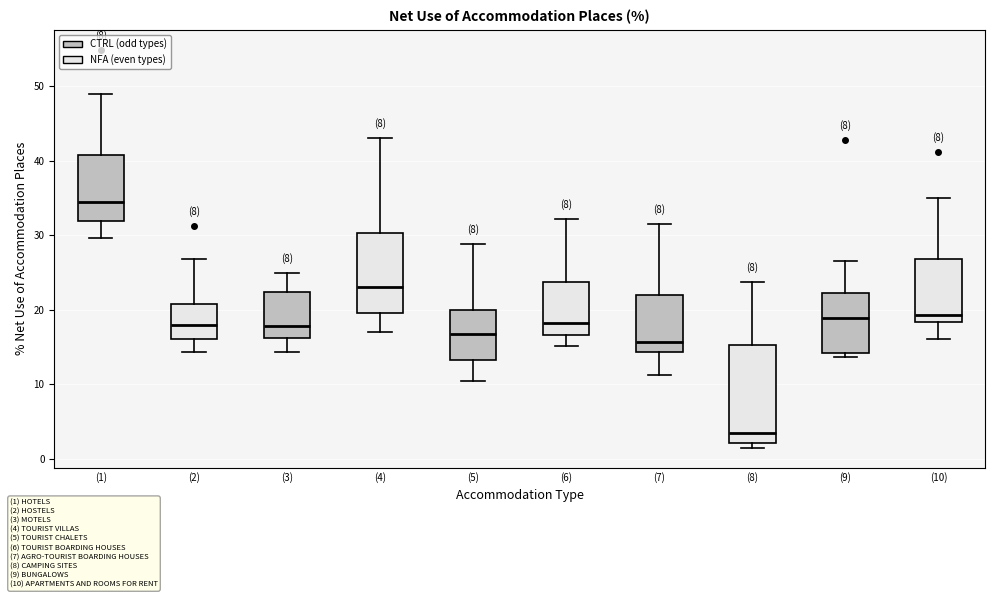

Reading left to right, transcribe this box plot: for each box, give where its median line is, the range the box spans, and where its two whiskers end, as read against the y-axis. The values are not printed on the chart, so give them approximately, as read against the axis.

(1): median 34, box 32 to 41, whiskers 30 to 49
(2): median 18, box 16 to 21, whiskers 14 to 27
(3): median 18, box 16 to 22, whiskers 14 to 25
(4): median 23, box 20 to 30, whiskers 17 to 43
(5): median 17, box 13 to 20, whiskers 10 to 29
(6): median 18, box 17 to 24, whiskers 15 to 32
(7): median 16, box 14 to 22, whiskers 11 to 32
(8): median 3, box 2 to 15, whiskers 2 (just below the box's lower edge) to 24
(9): median 19, box 14 to 22, whiskers 14 (just below the box's lower edge) to 27
(10): median 19, box 18 to 27, whiskers 16 to 35